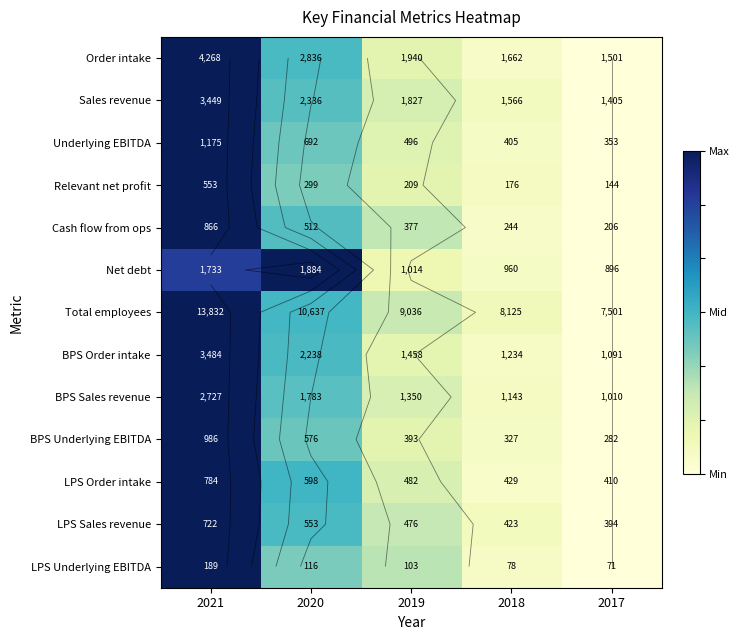

How many data points does each series have?

5